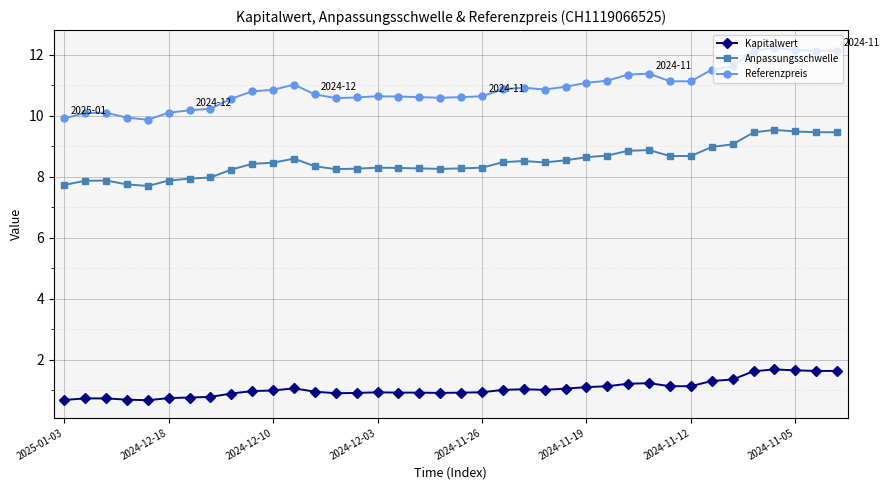

How many data points in Referenzpreis are above 10?

35